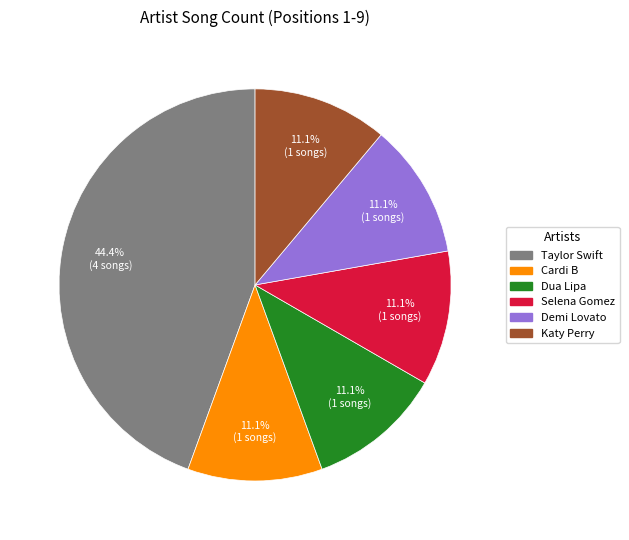

How much of the chart is everything except Taylor Swift?

55.6%